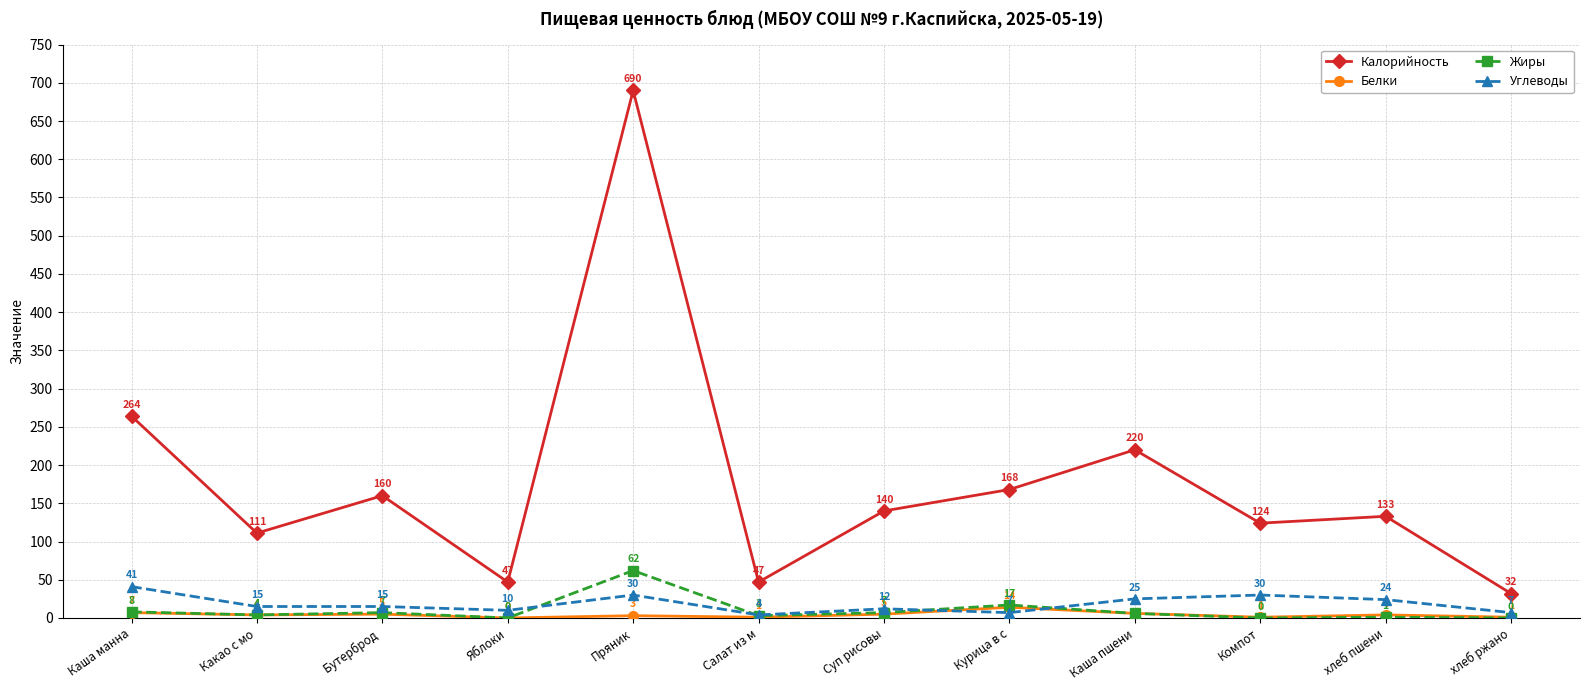

List the series in order of their peak value, lowest first.

Белки, Углеводы, Жиры, Калорийность